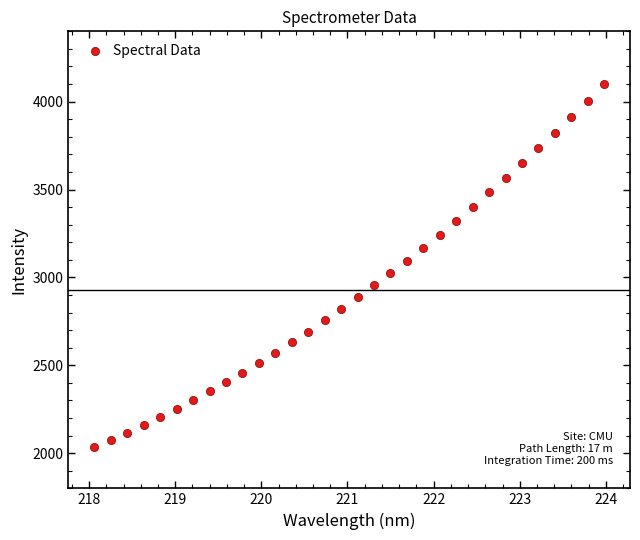

What is the range of X values (max minus min)?

5.9